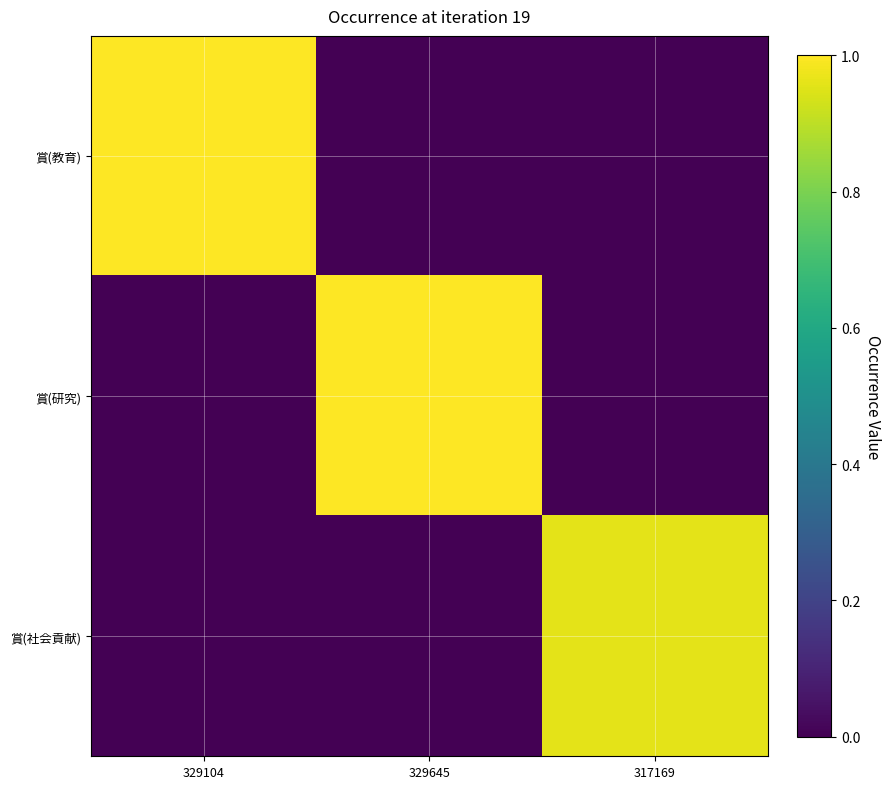

What is the maximum value shown in the chart?

1.0